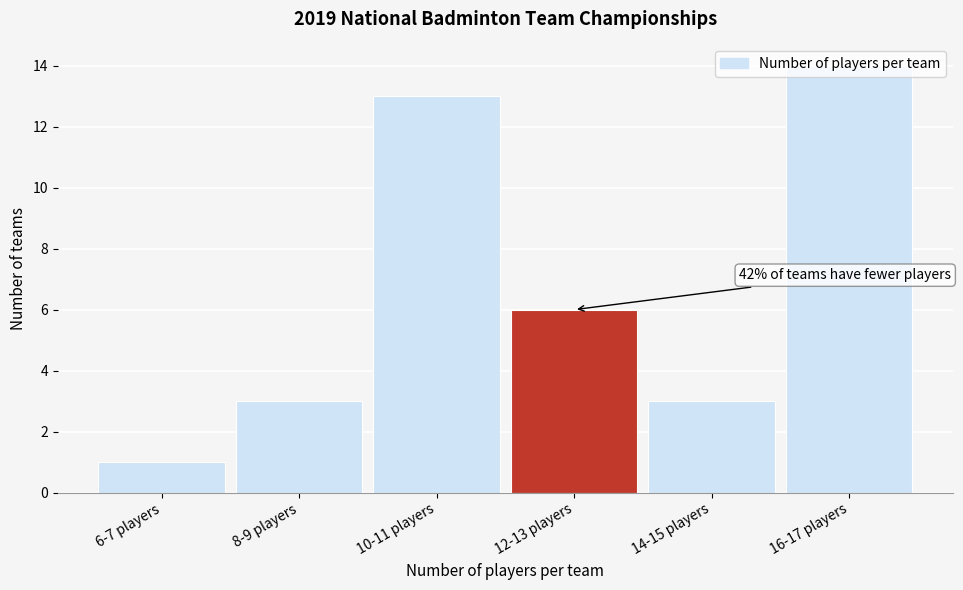

What is the average value?

7